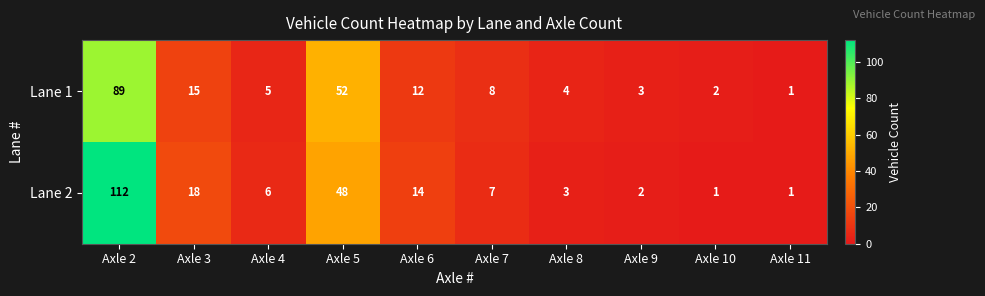

True or false: Lane 2 has a value of 1 at Axle 11.

True